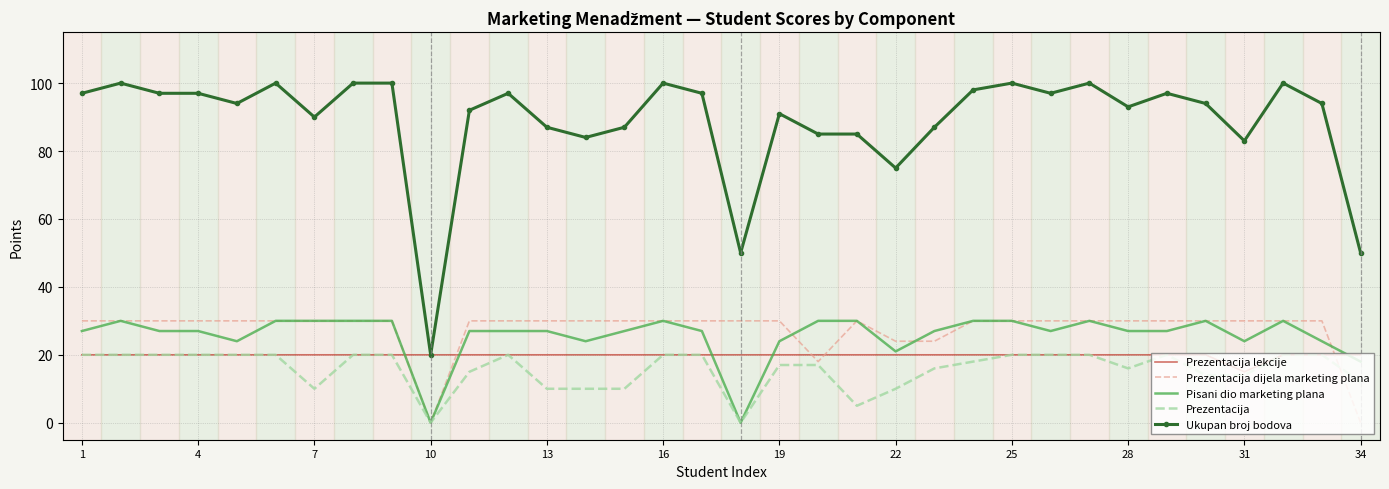

True or false: Ukupan broj bodova and Pisani dio marketing plana intersect in this chart.

False